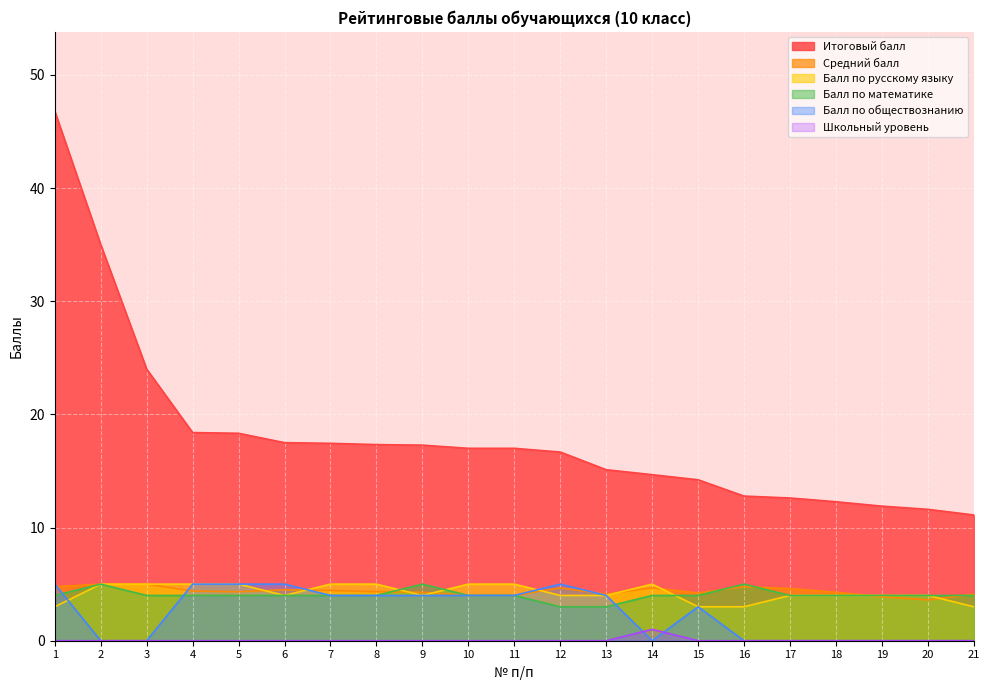

List the labels in order of Балл по обществознанию value, smallest first.

2, 3, 14, 16, 17, 18, 19, 20, 21, 15, 7, 8, 9, 10, 11, 13, 1, 4, 5, 6, 12